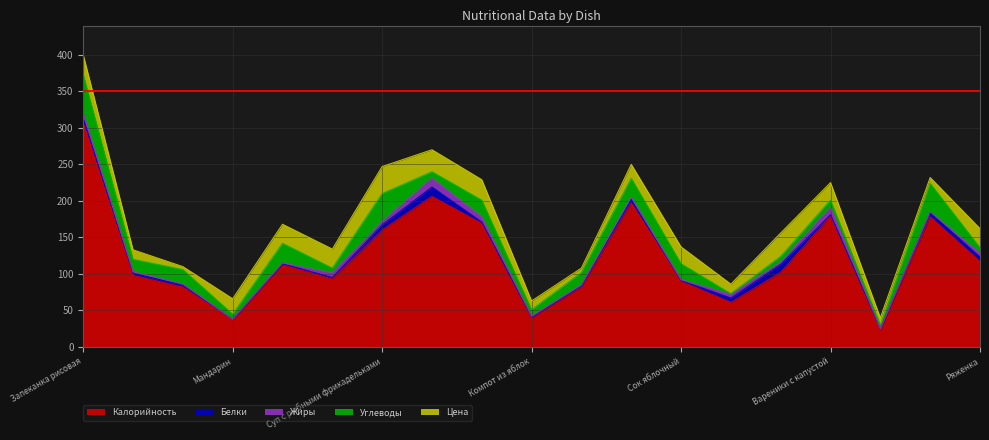

What is the value of the Углеводы point at the 1st from the left?

53